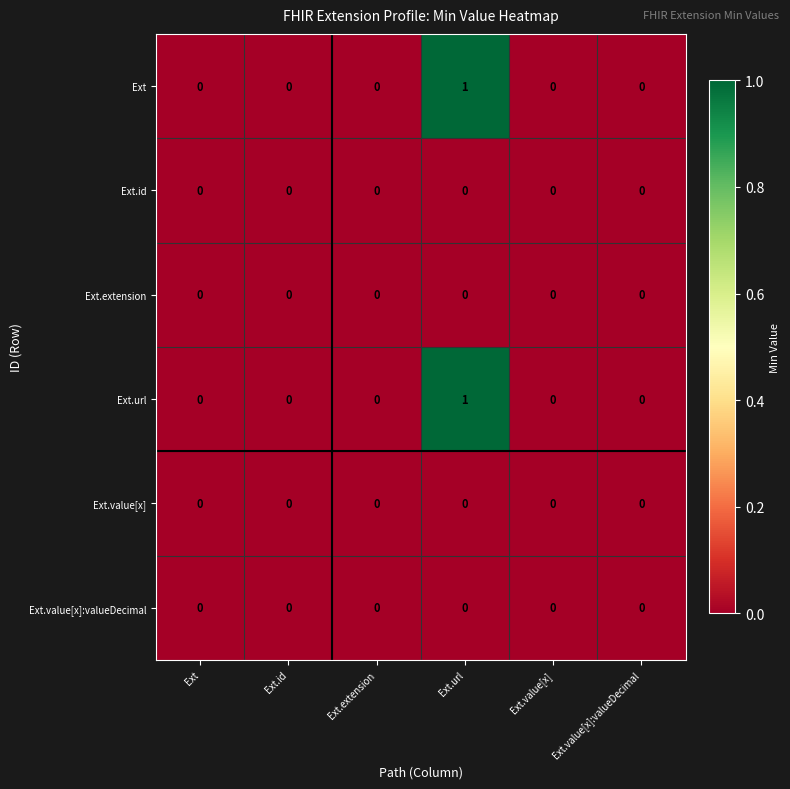

Is the value of Ext.url at Ext.url greater than the value of Ext.extension at Ext.value[x]?

Yes